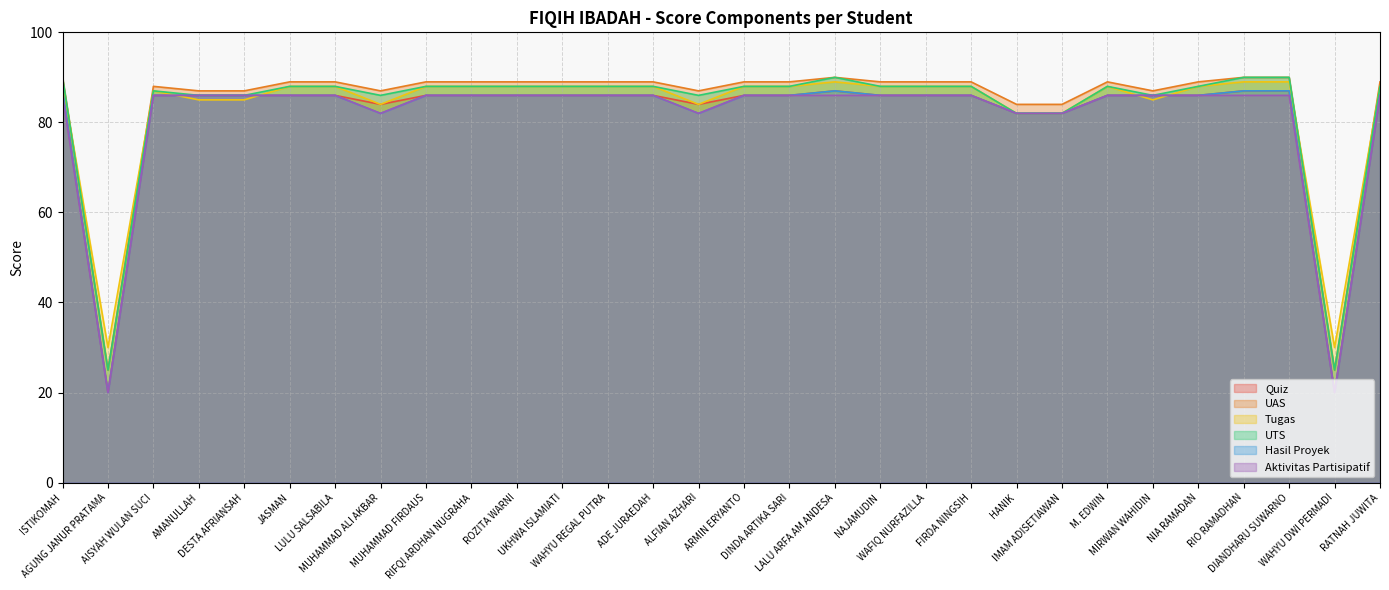

What is the difference between the Hasil Proyek values at DIANDHARU SUWARNO and AGUNG JANUR PRATAMA?

67